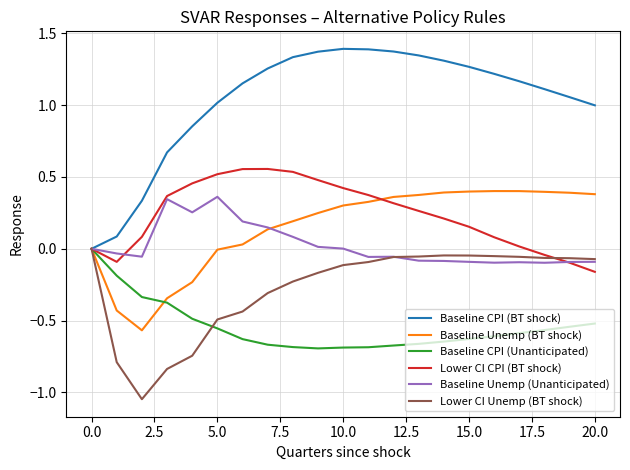

Which series has the widest spread of values?

Baseline CPI (BT shock)